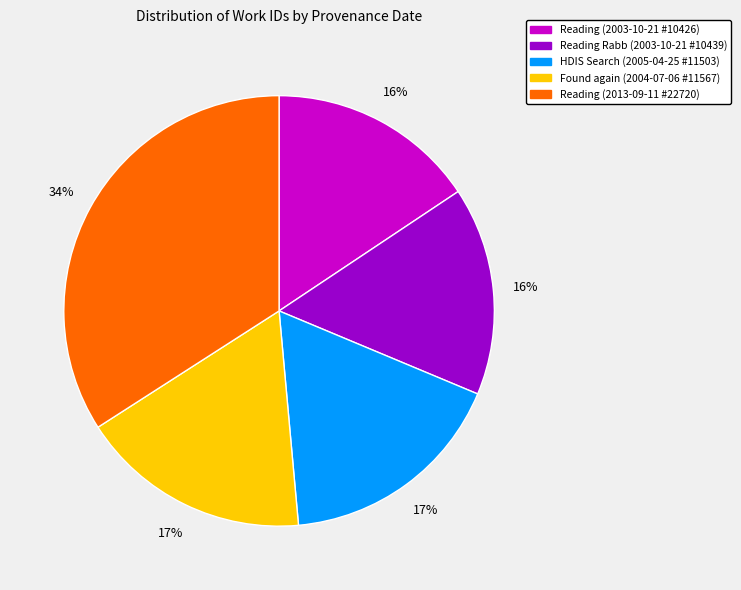

Which slice is the largest?

Reading (2013-09-11 #22720)